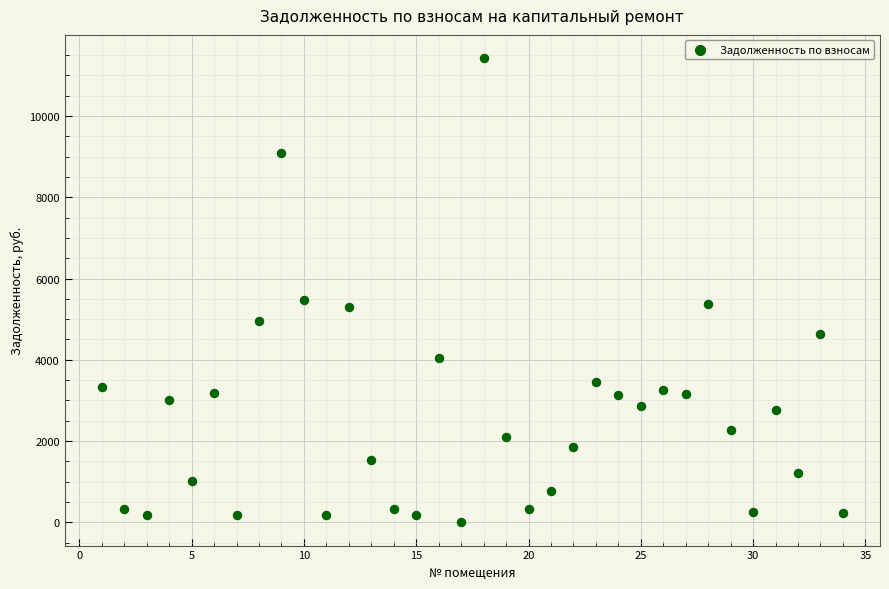

What is the range of X values (max minus min)?

33.0